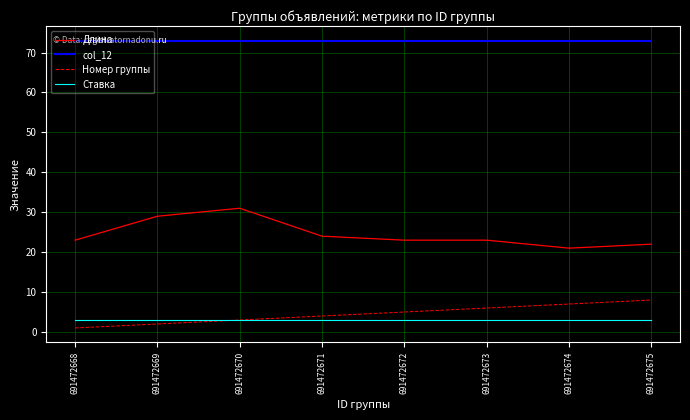

True or false: Длина and Ставка intersect in this chart.

False